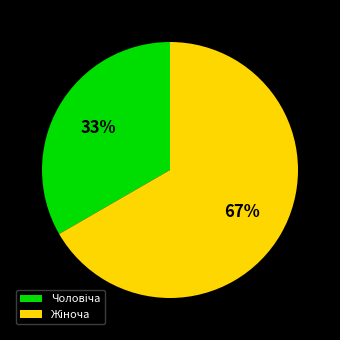

Does any single category account for the majority?

Yes